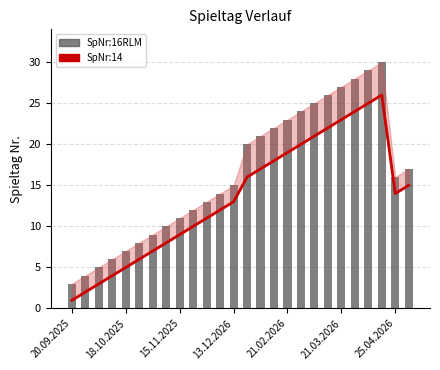

What is the value of the SpNr:14 bar at the 20th from the left?

22